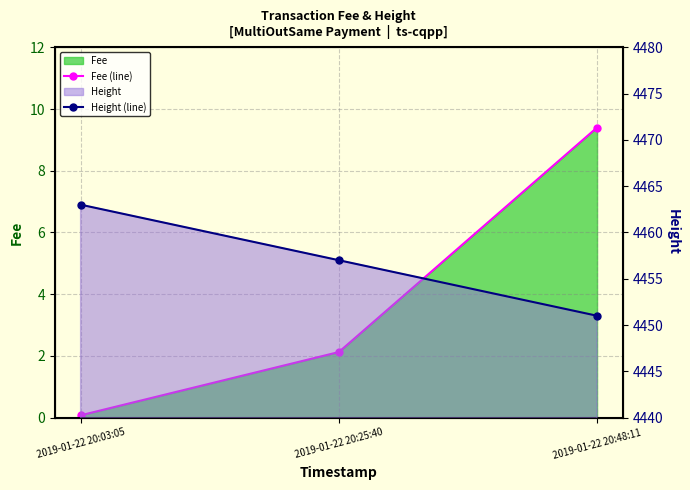

Is it true that Height (line) equals 4451.0 at 2019-01-22 20:48:11?

True